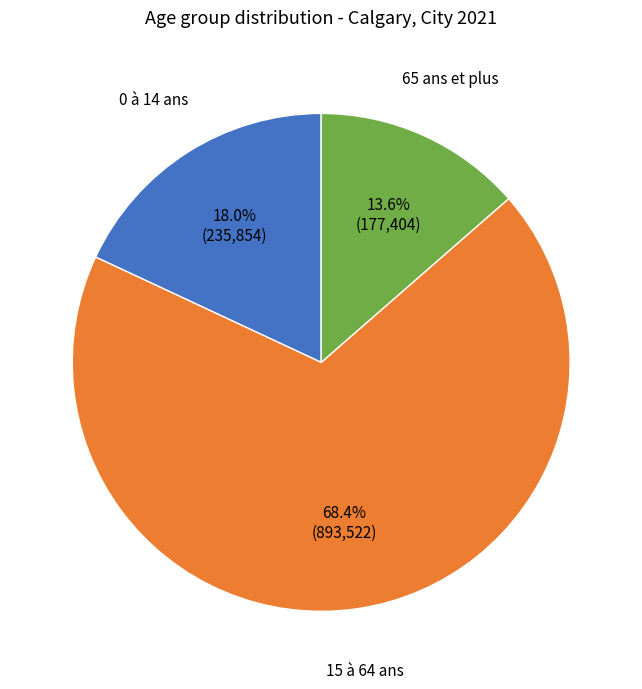

Is there any slice that represents more than half of the pie?

Yes